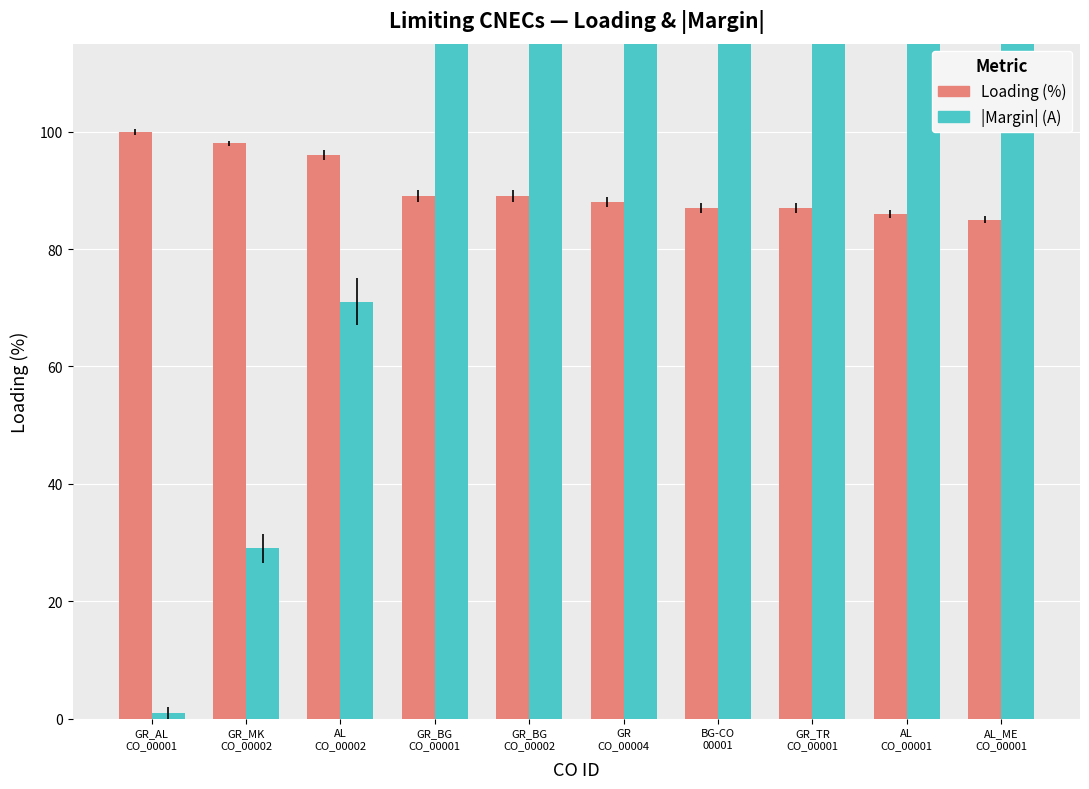

What is the average value of the |Margin| (A) ÷ 10 series?

151